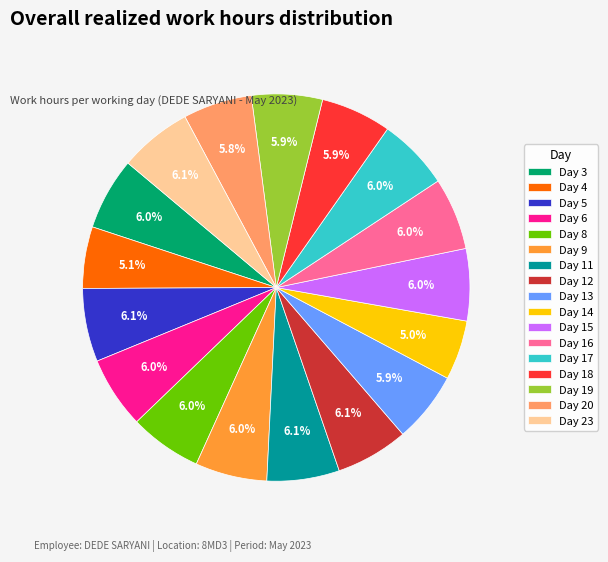

To the nearest percent, what percentage of the pie is Day 20?

6%